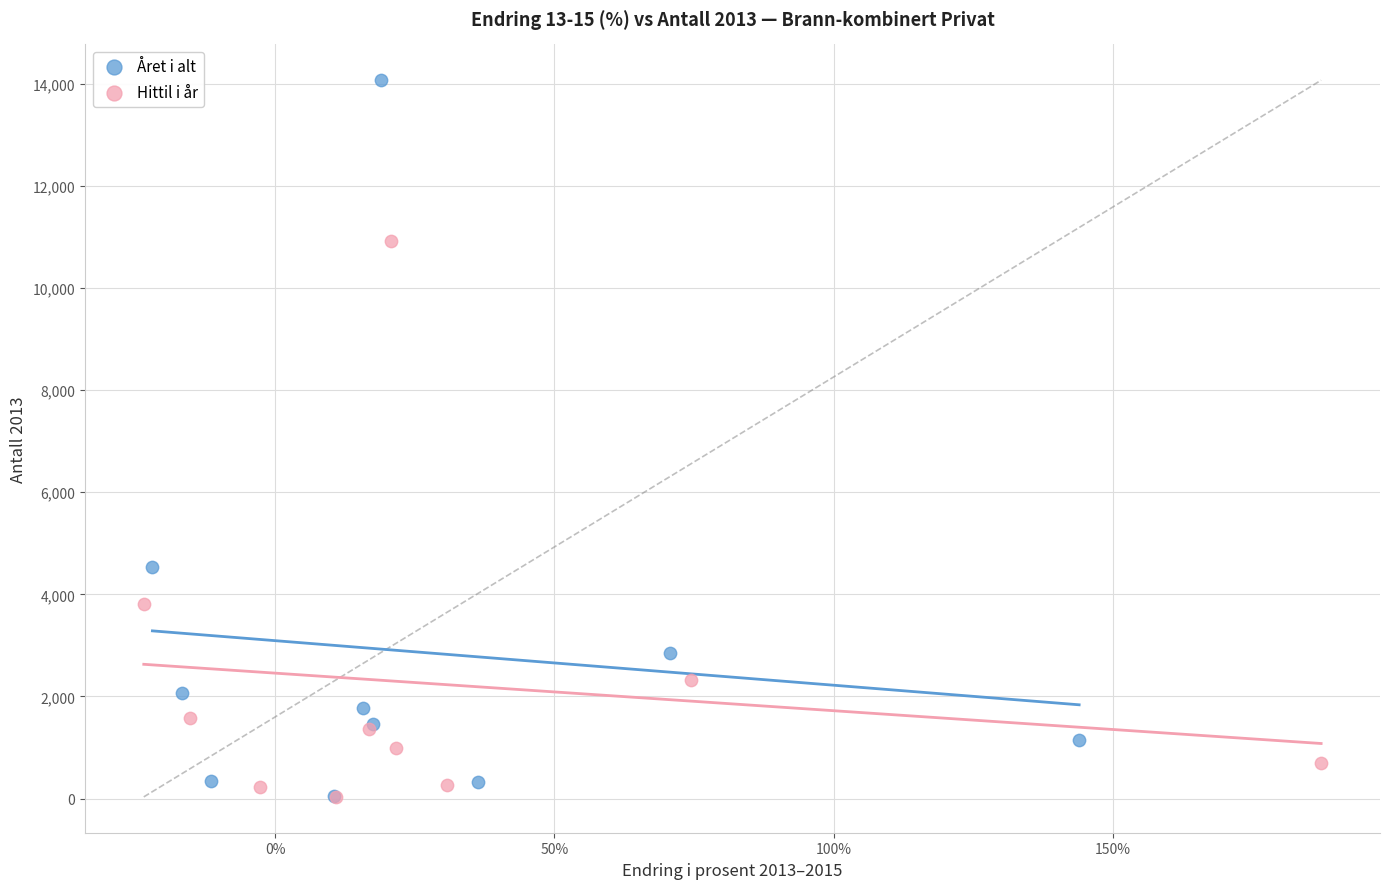

What are all the series names shown in the legend?

Året i alt, Hittil i år